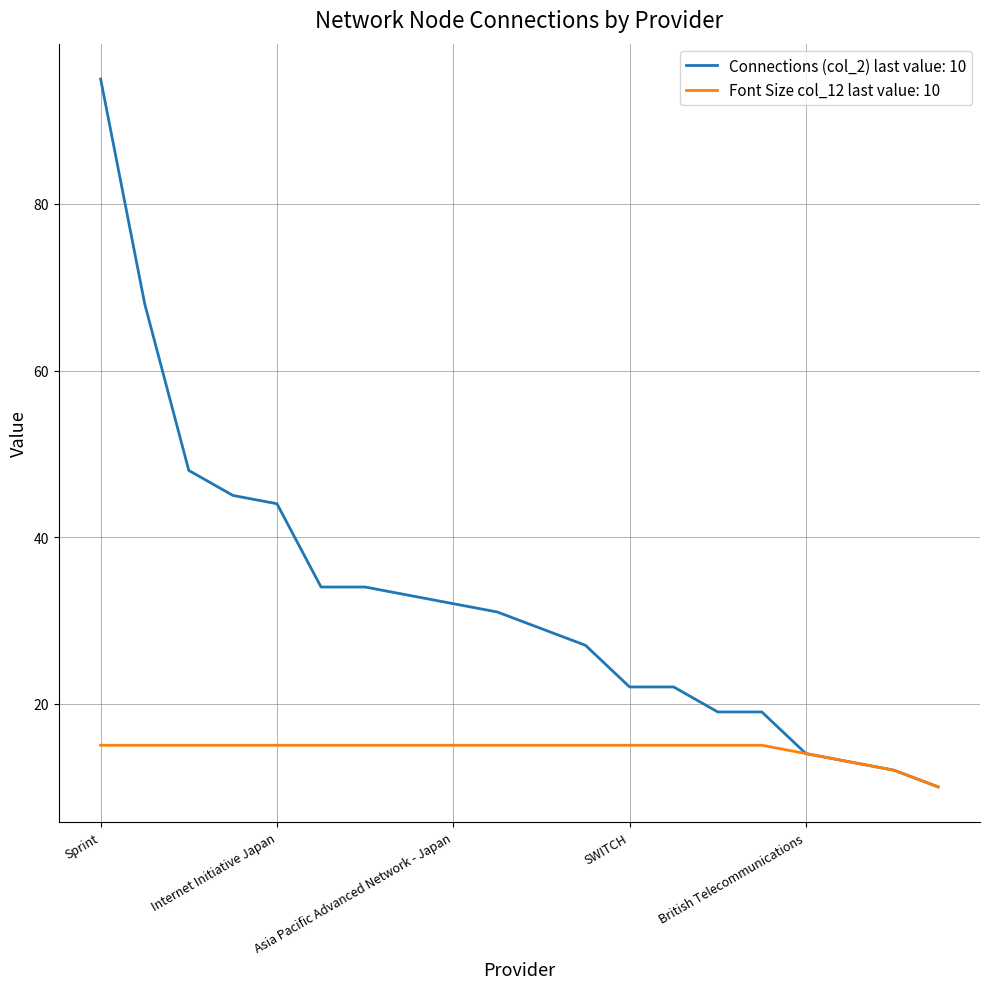

Which series has the widest spread of values?

Connections (col_2) last value: 10